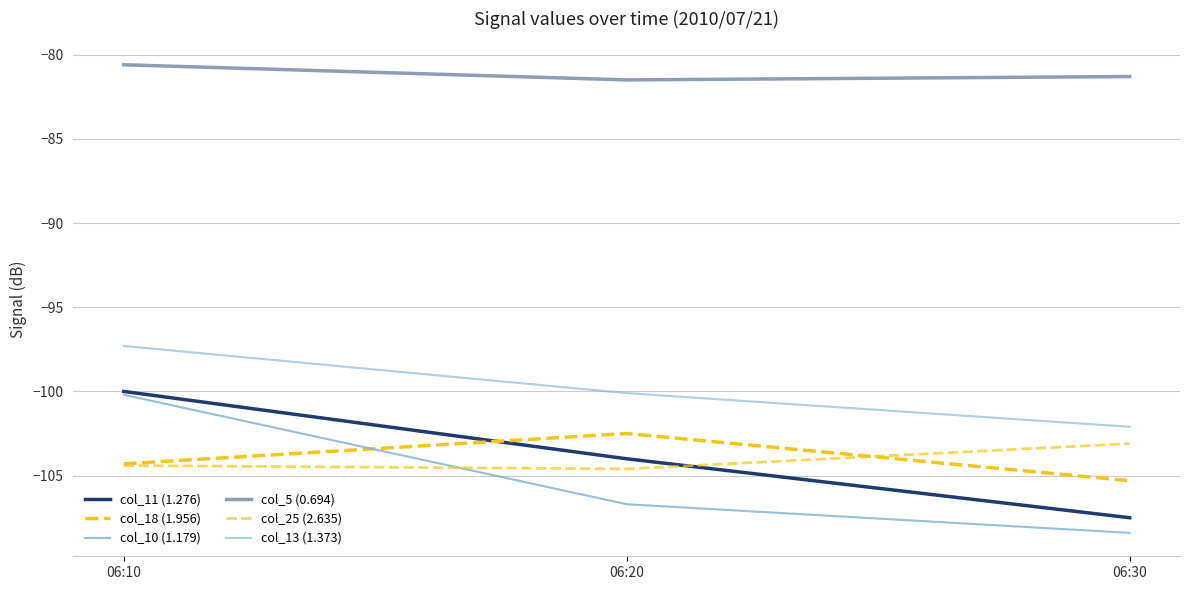

Reading left to right, what are all the values shown in this chart?

col_11 (1.276): -100.0	-104.0	-107.5
col_18 (1.956): -104.3	-102.5	-105.3
col_10 (1.179): -100.2	-106.7	-108.4
col_5 (0.694): -80.6	-81.5	-81.3
col_25 (2.635): -104.4	-104.6	-103.1
col_13 (1.373): -97.3	-100.1	-102.1